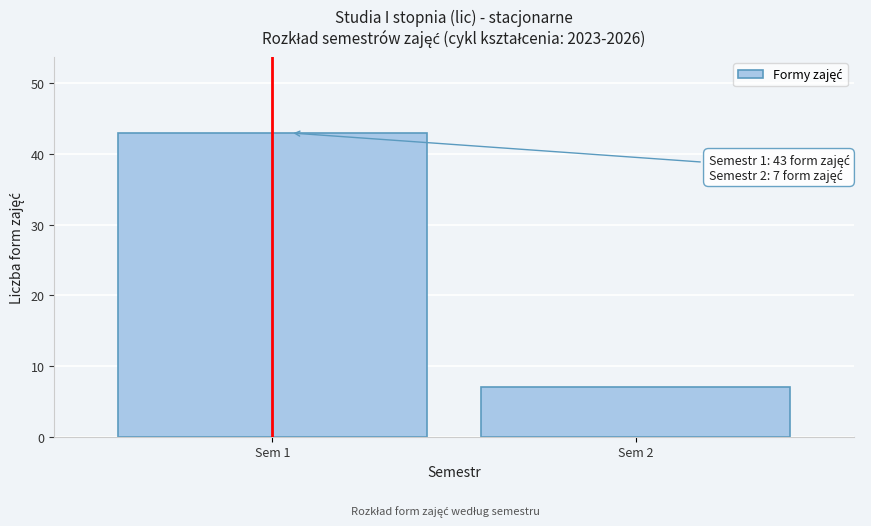

Reading left to right, list all the values displayed in this chart.

43	7